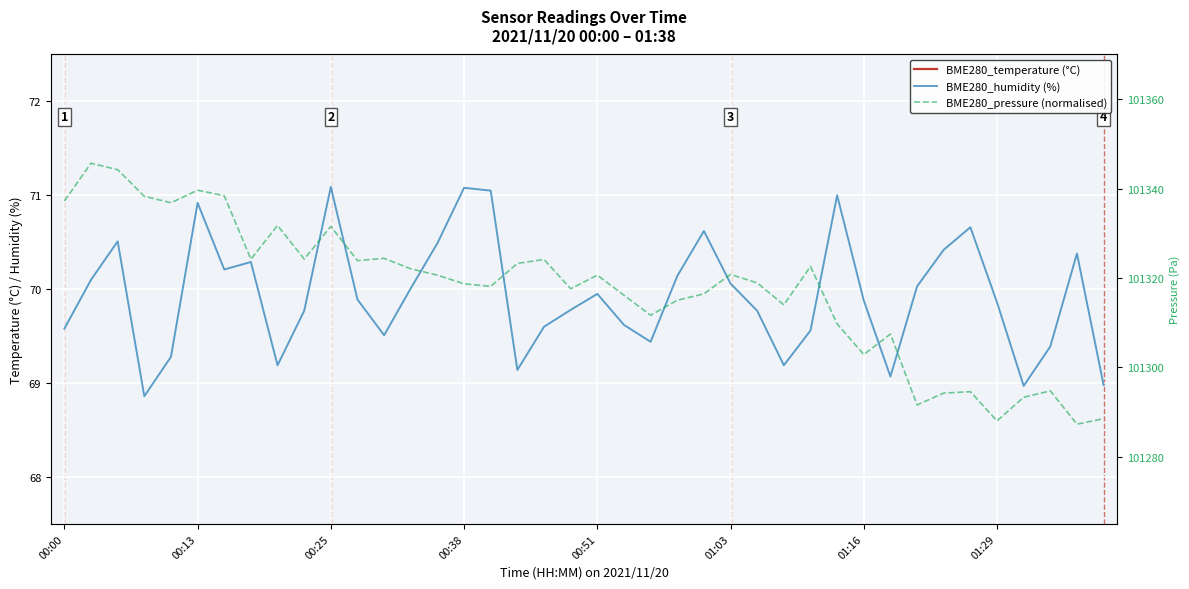

What is the label of the 7th point from the right?

33